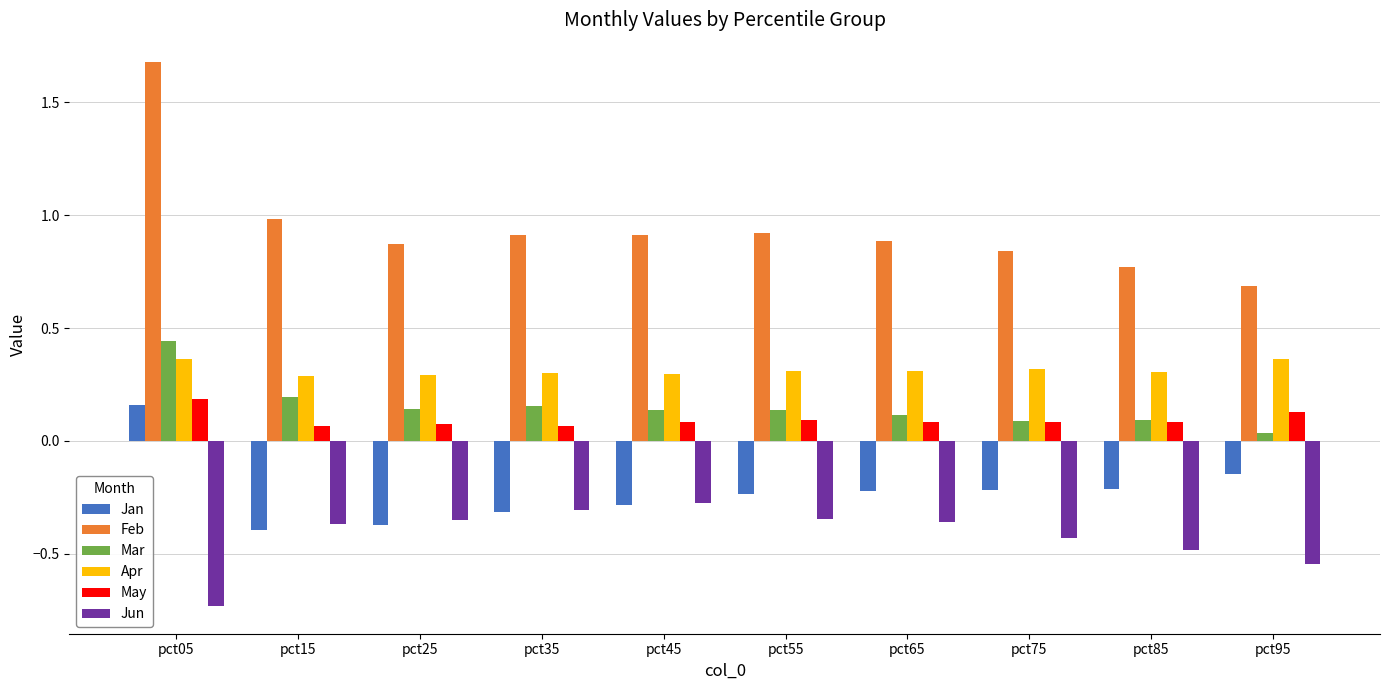

Which series has the largest range (max minus min)?

Feb